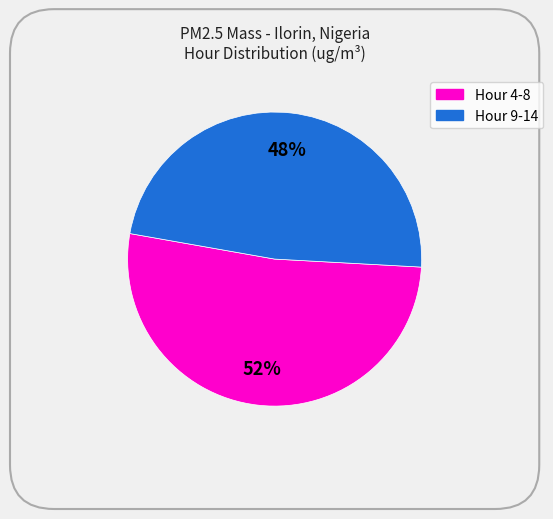

Does any single category account for the majority?

Yes